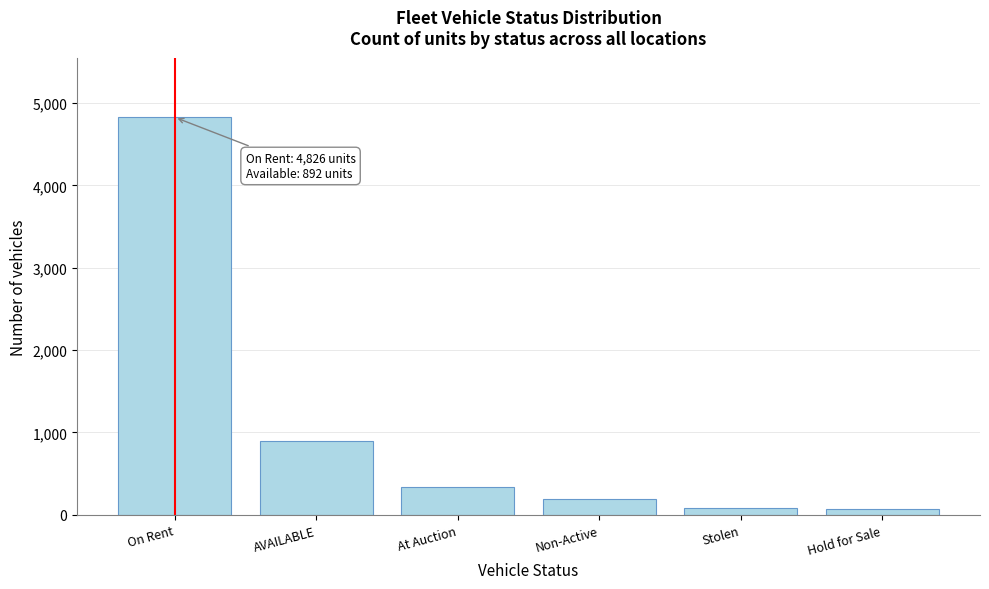

What is the greatest value displayed?

4826